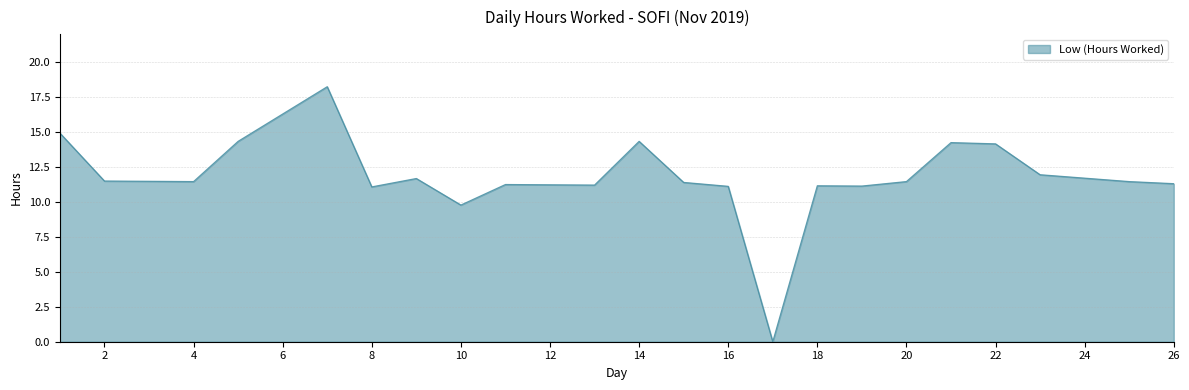

List the labels in order of value, largest first.

7, 1, 5, 14, 21, 22, 23, 9, 2, 4, 20, 25, 15, 26, 11, 13, 18, 19, 16, 8, 10, 17